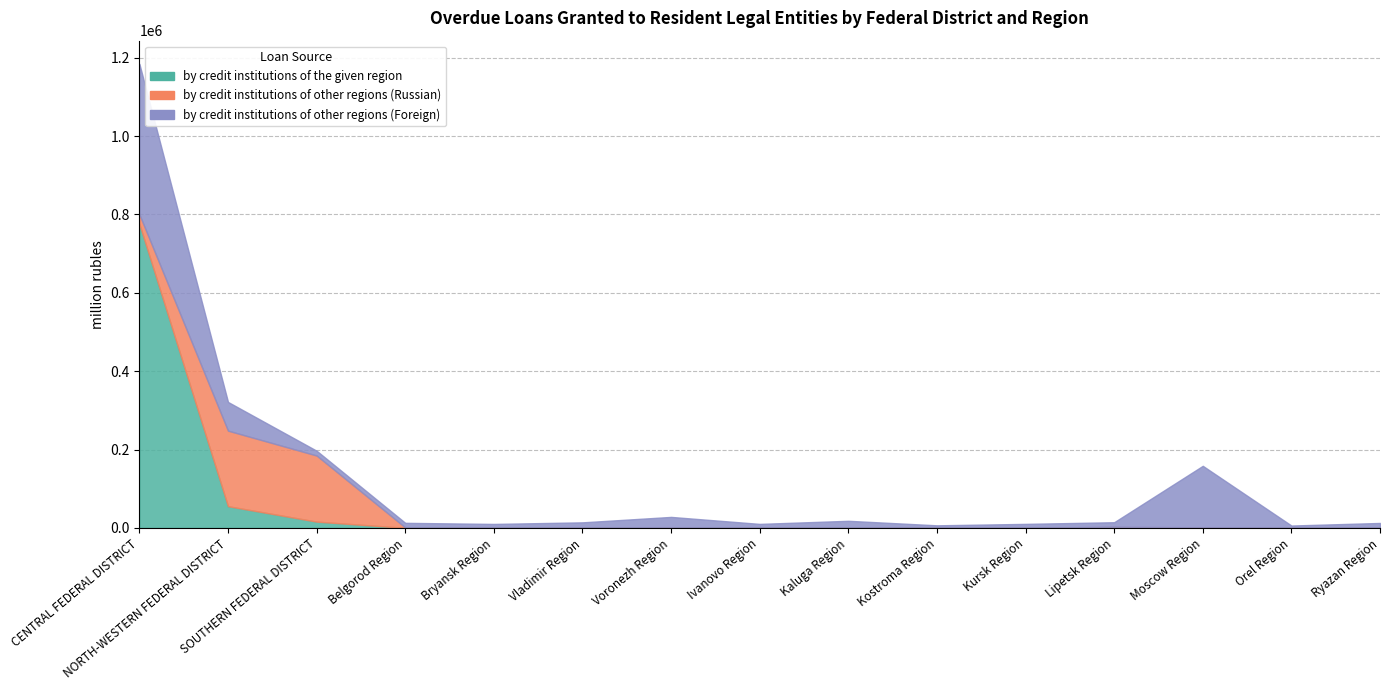

Is the value of by credit institutions of the given region at Ivanovo Region greater than the value of by credit institutions of other regions (Russian) at Vladimir Region?

No